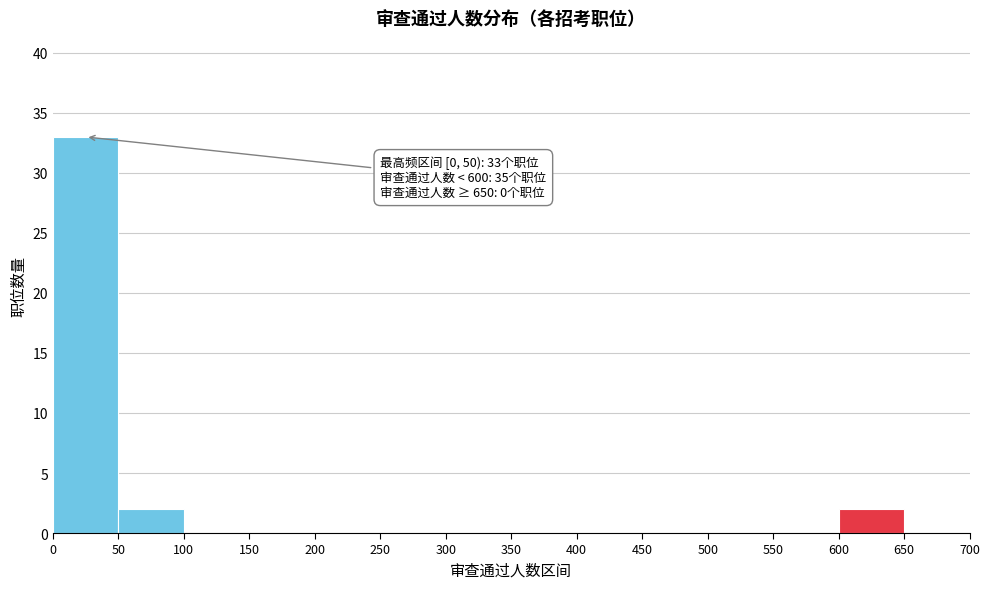

Over which range of the x-axis is the bar tallest?

0 to 50